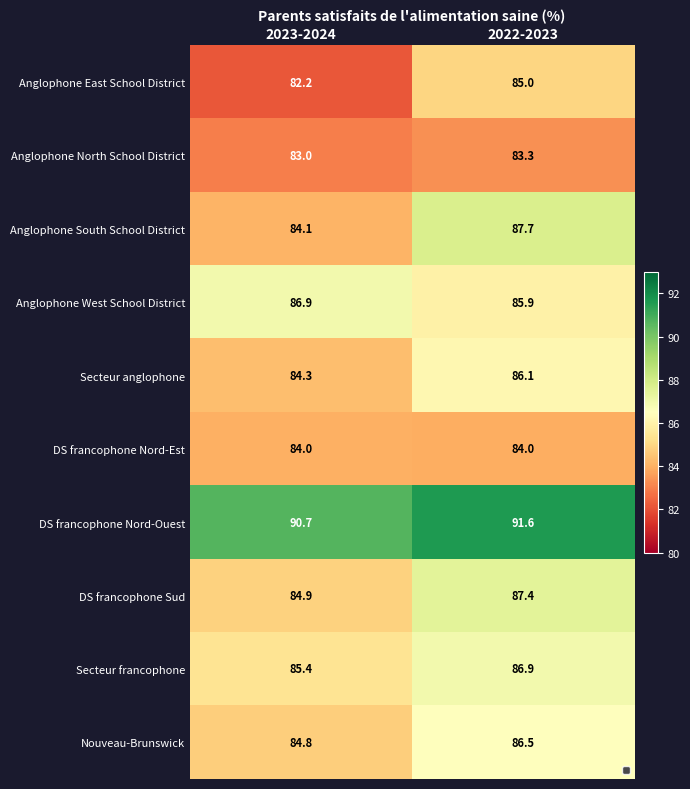

At which category is the sum across all series the highest?

2022-2023